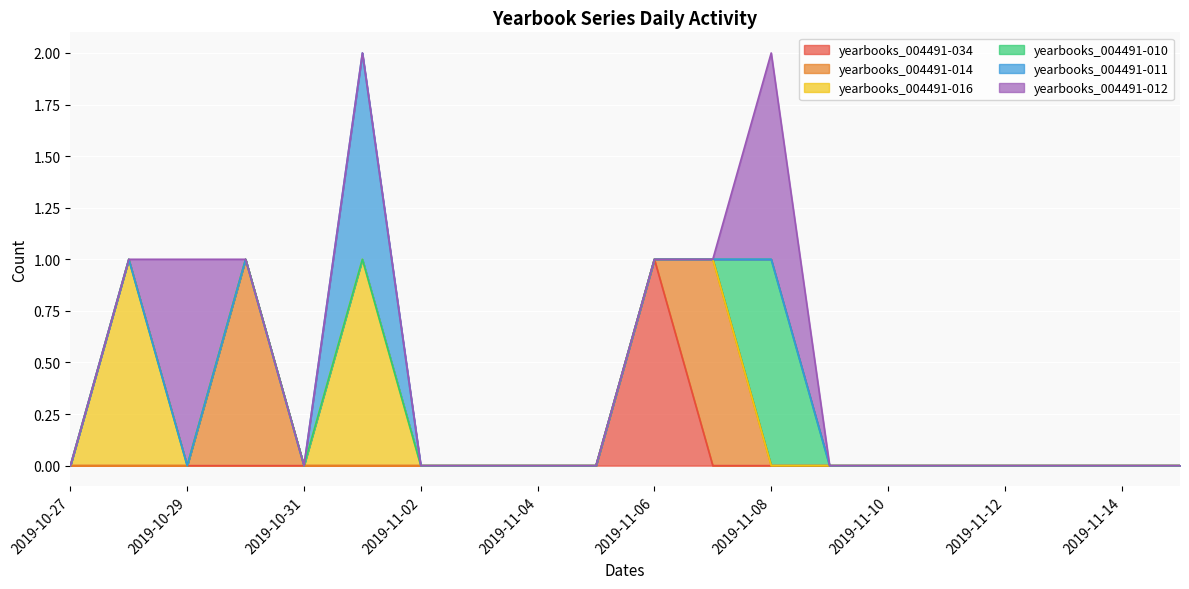

What is the sum of all yearbooks_004491-012 values?

2